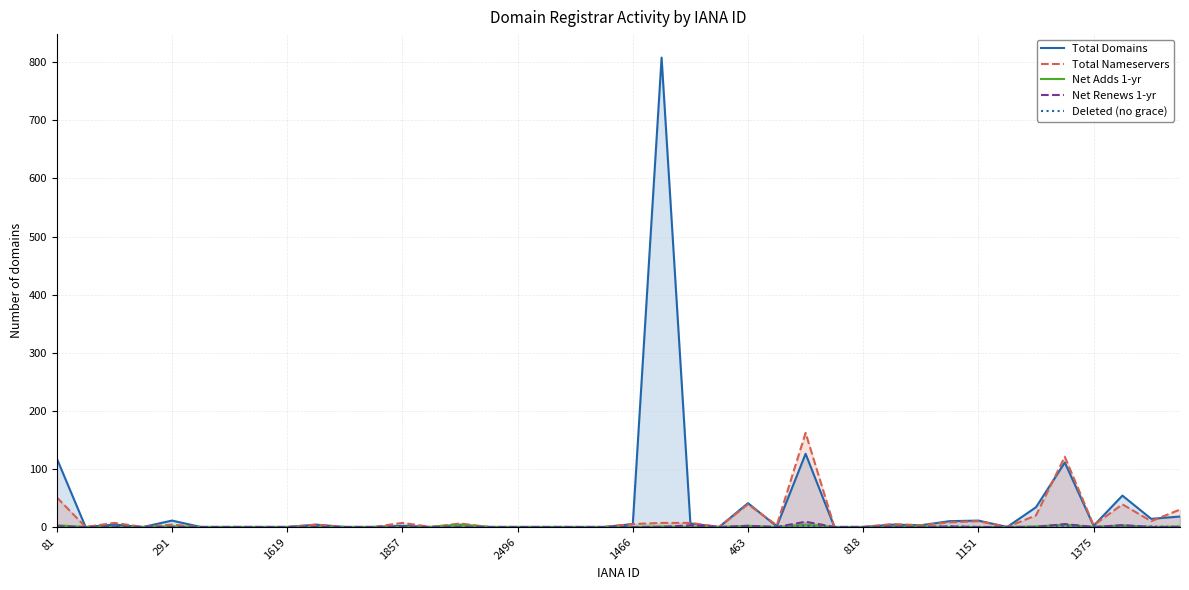

Which series has the widest spread of values?

Total Domains